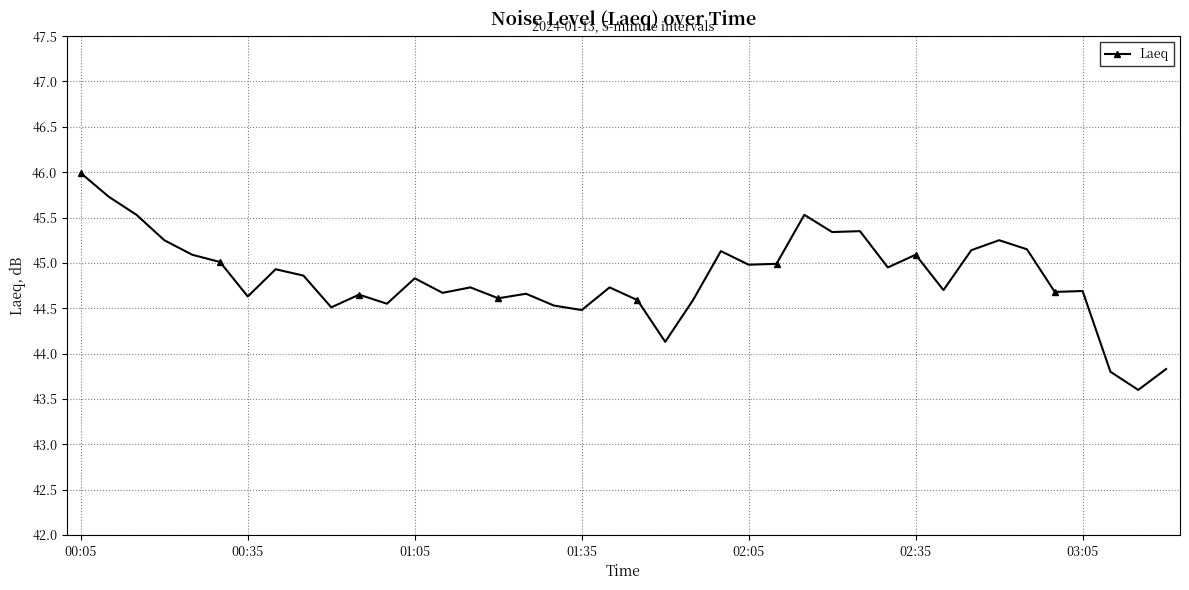

What is the greatest value displayed?

46.0